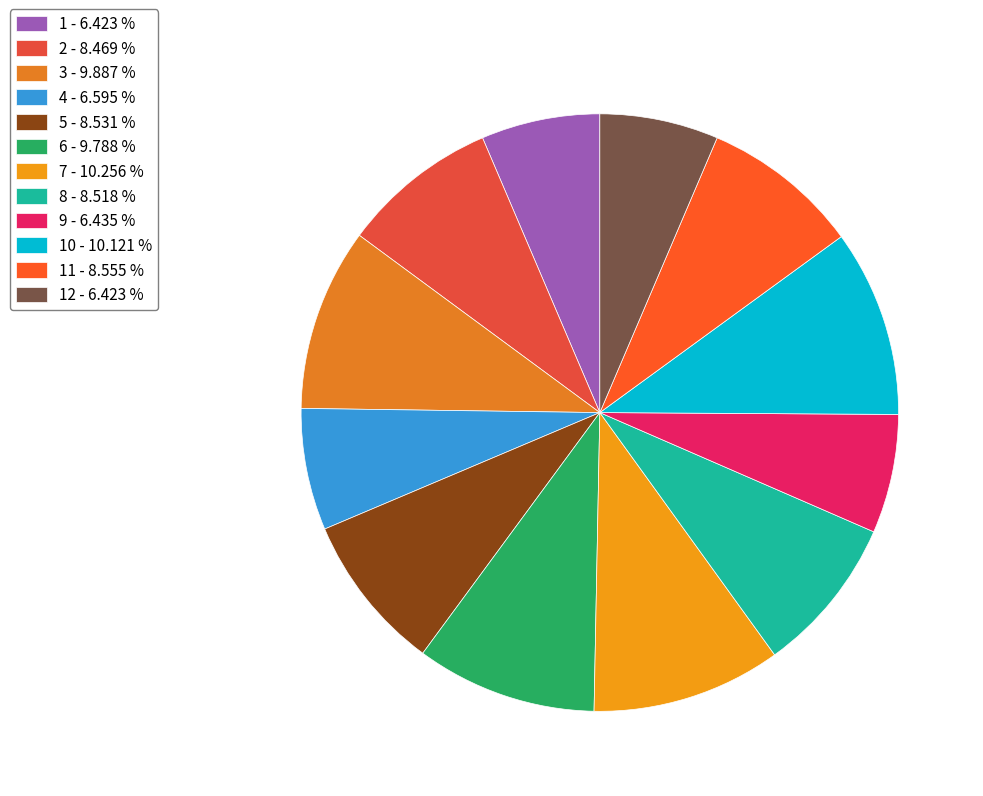

How many slices are in this pie chart?

12